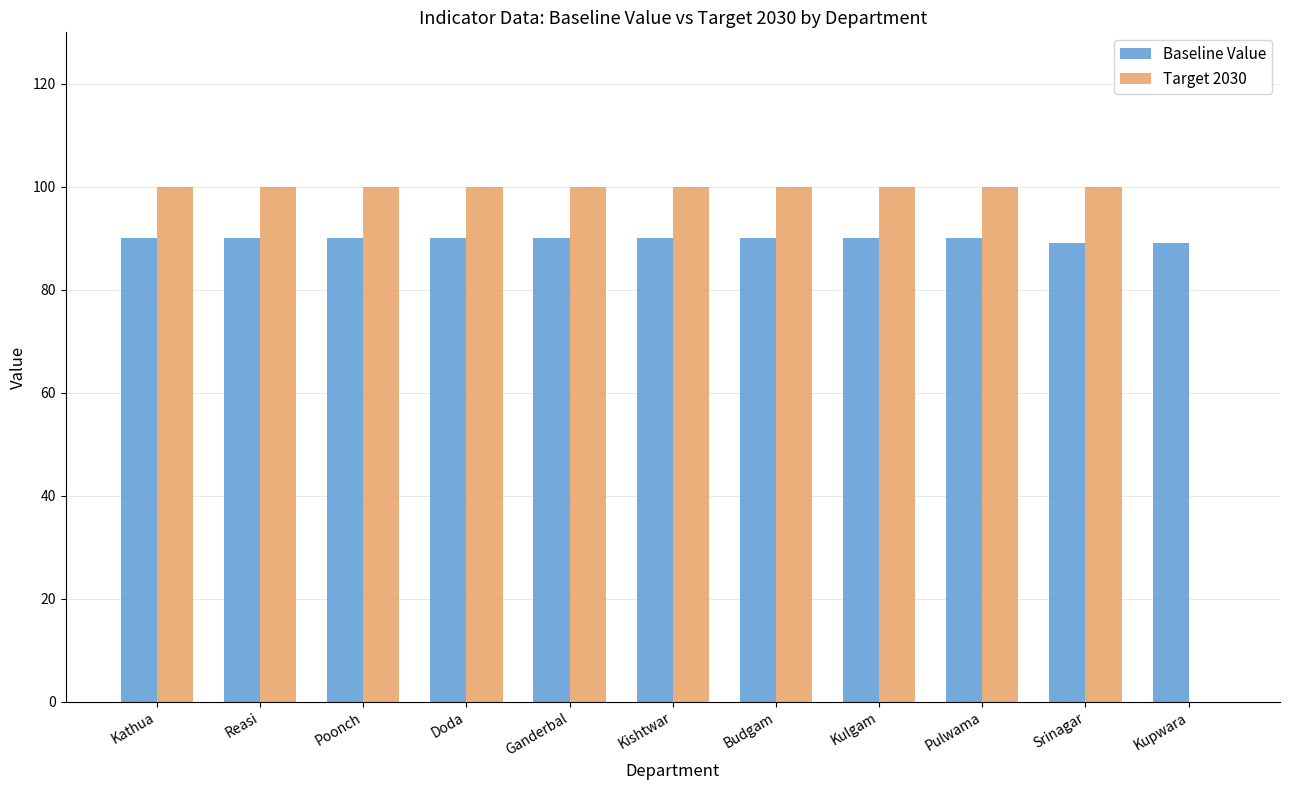

How many values in Target 2030 are above zero?

10